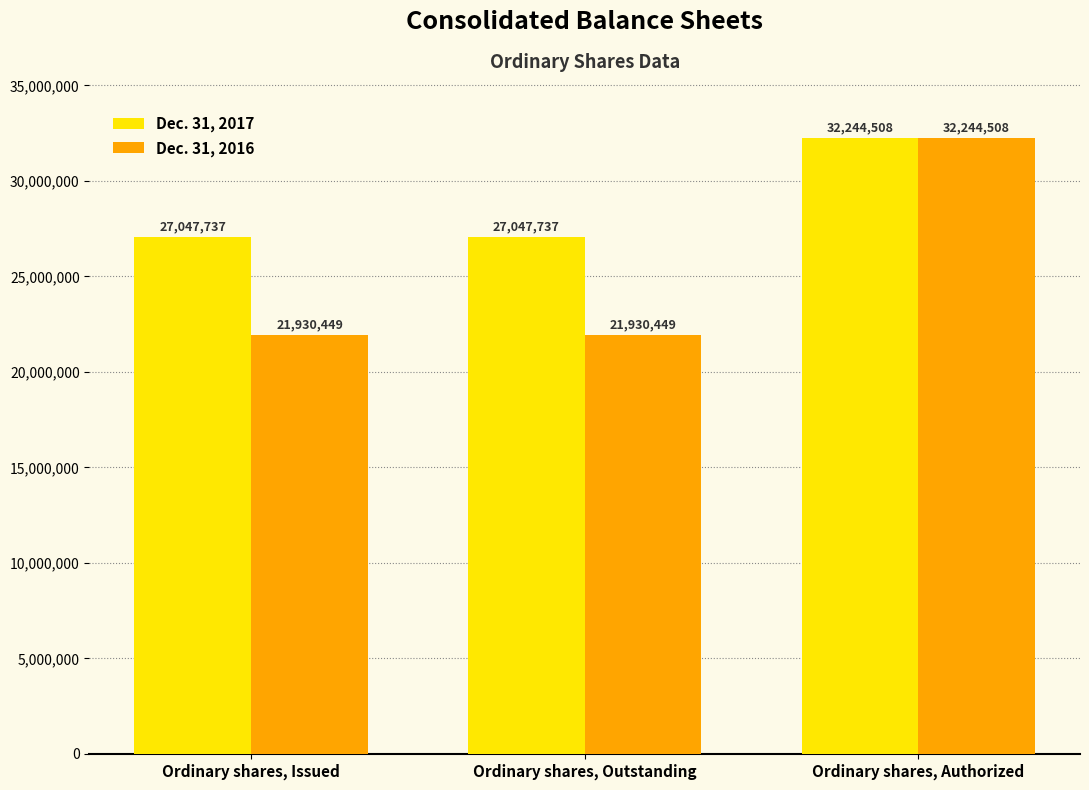

What is the smallest value displayed?

21930449